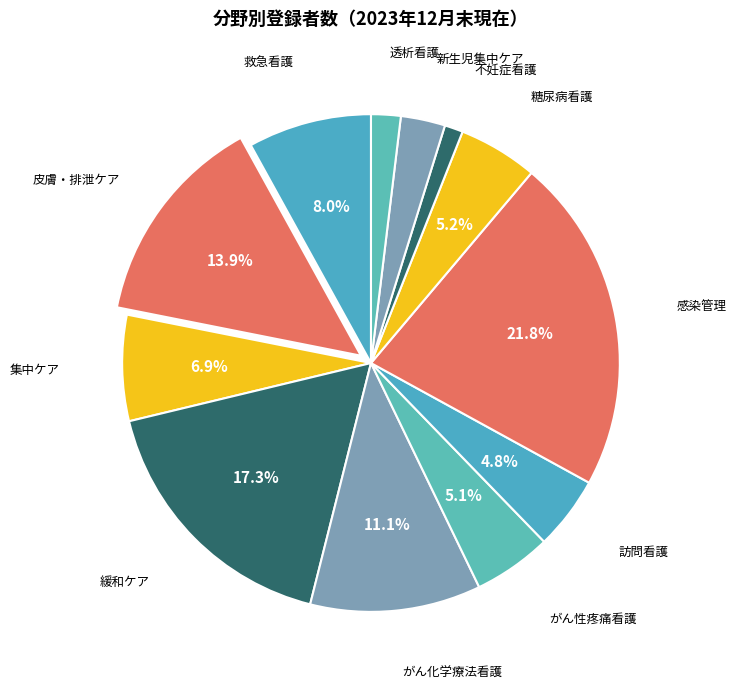

How many slices are in this pie chart?

12